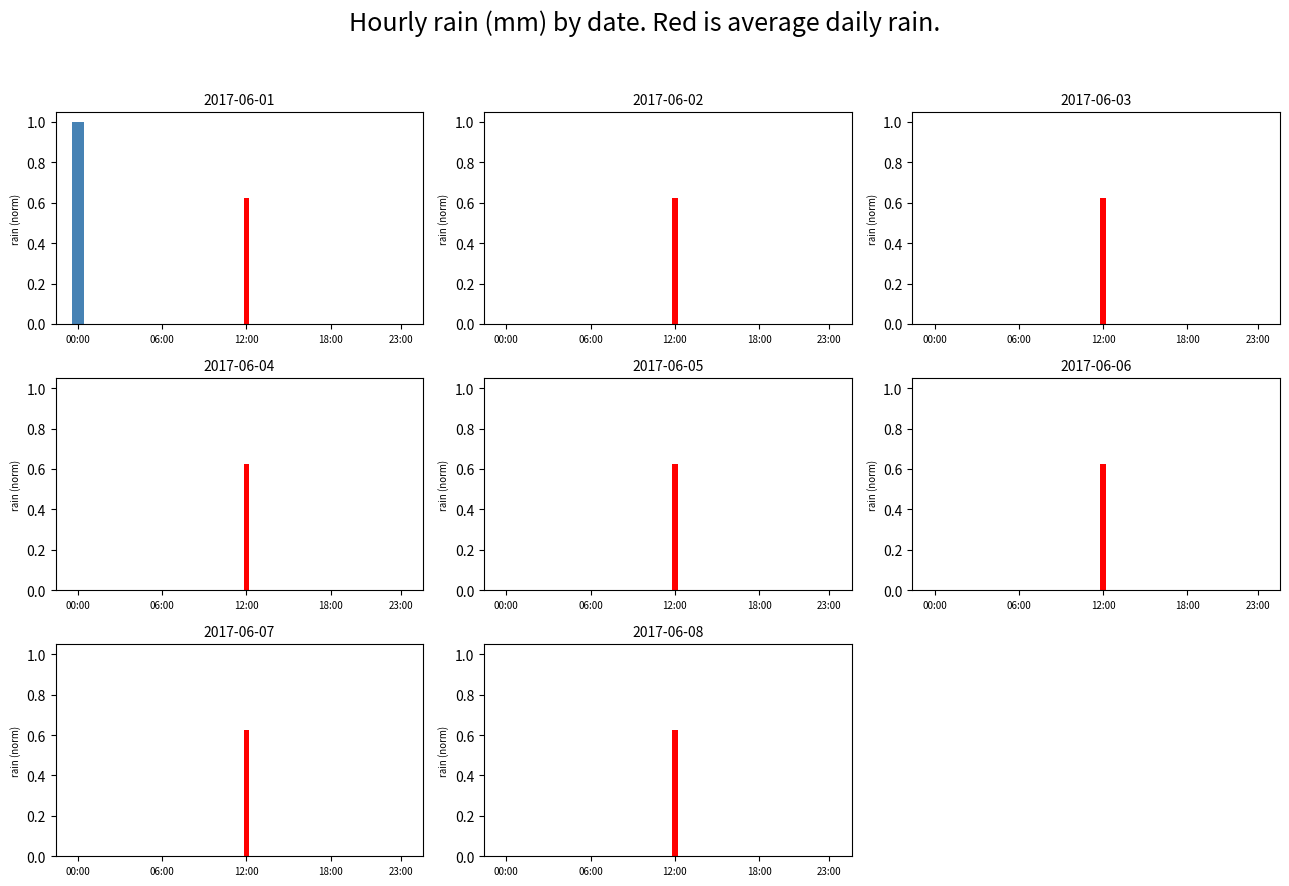

What is the label of the 21st bar from the right?

03:00